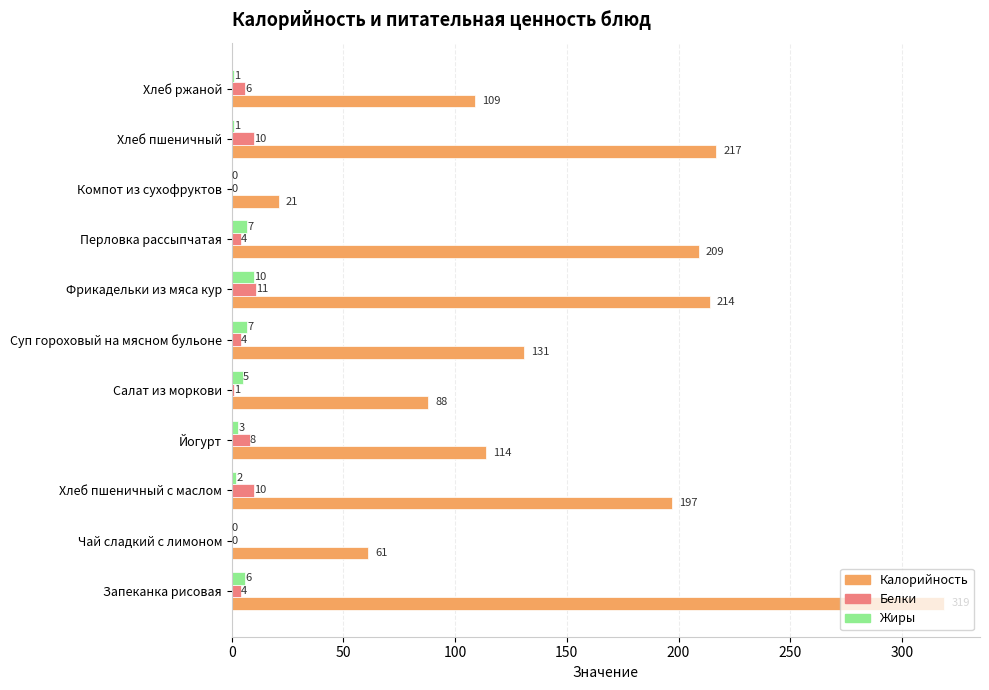

Which series has the largest total across all categories?

Калорийность